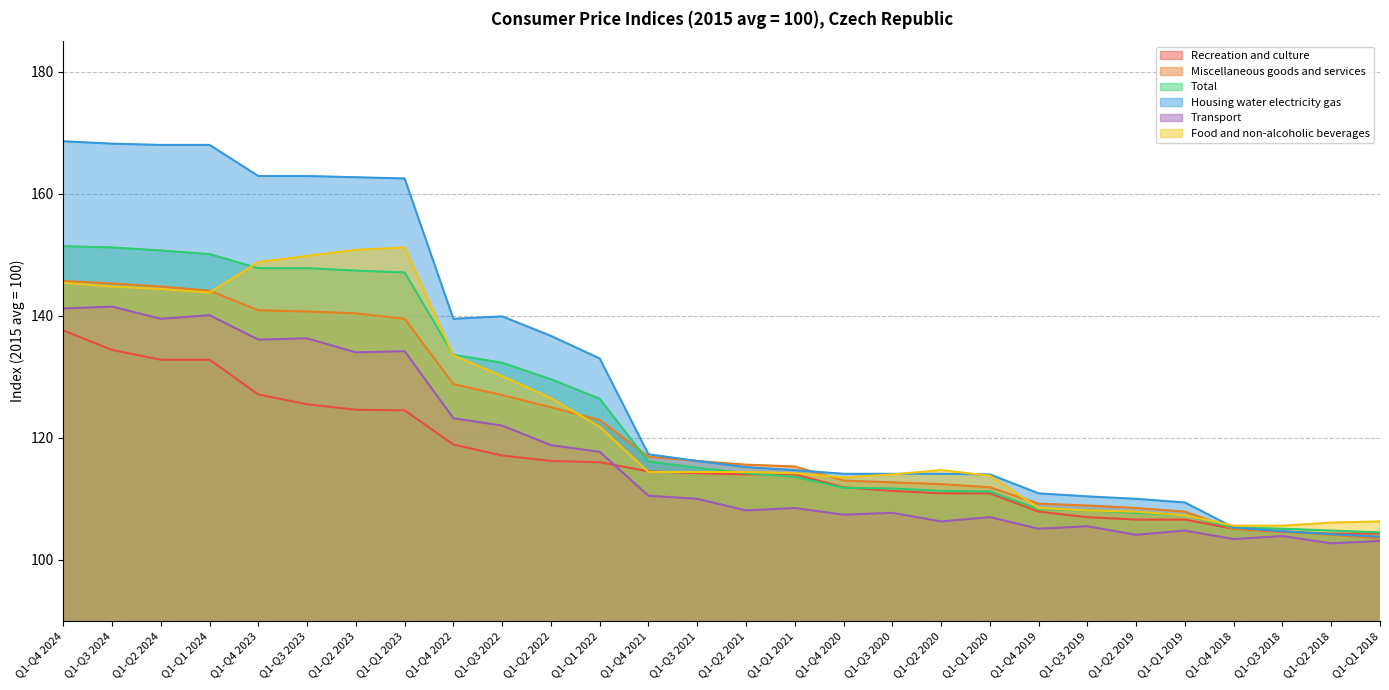

What is the difference between the Housing water electricity gas values at Q1-Q1 2023 and Q1-Q1 2018?

58.7